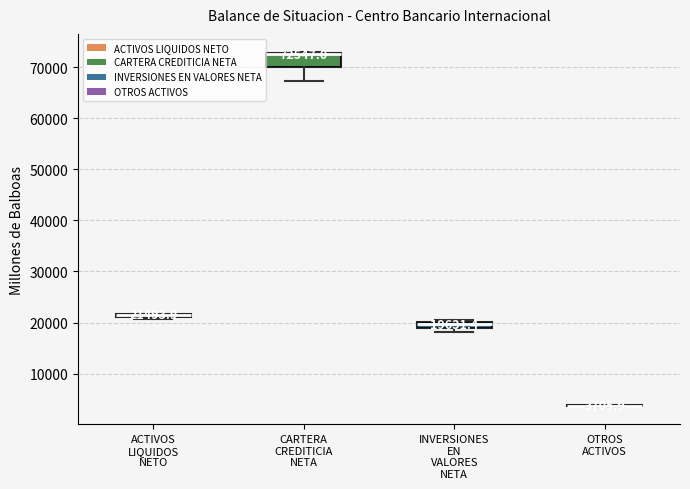

Comparing the boxes themselves (not the whiskers), which one is the tallest?

CARTERA CREDITICIA NETA